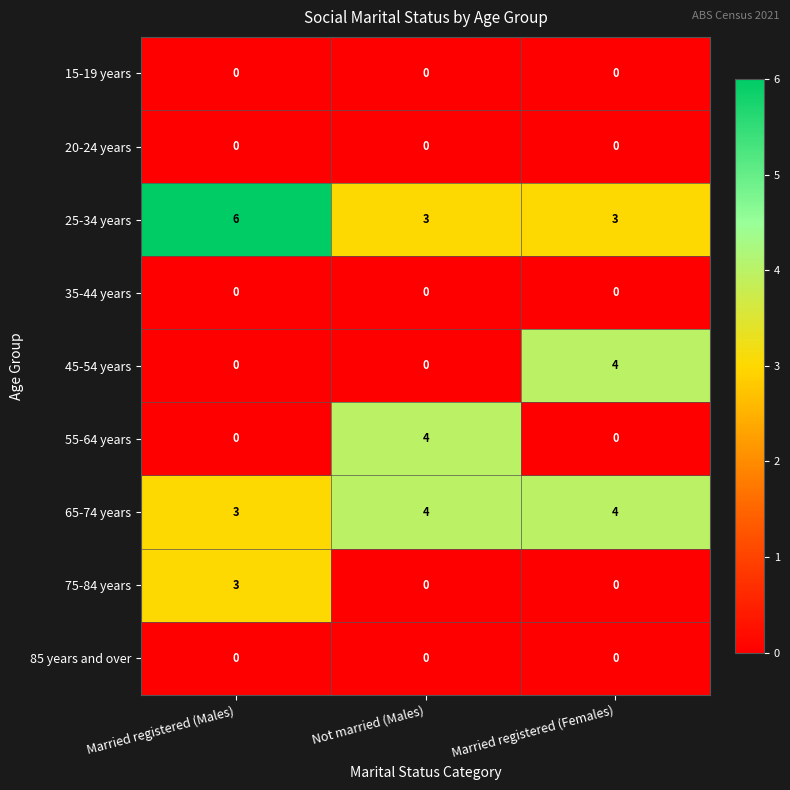

What is the total value across all series at Married registered (Females)?

11